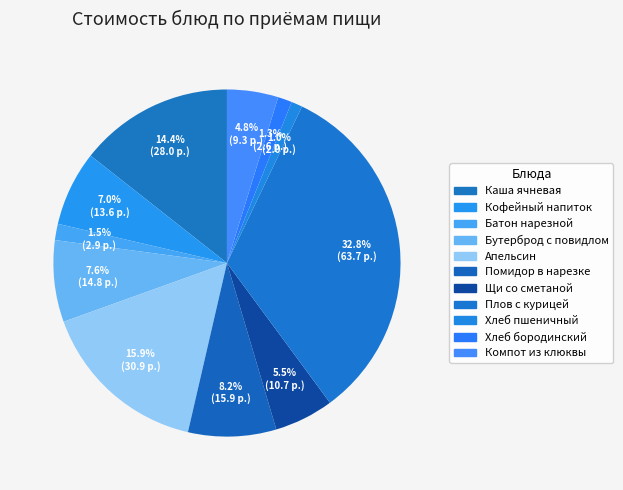

How many slices are in this pie chart?

11